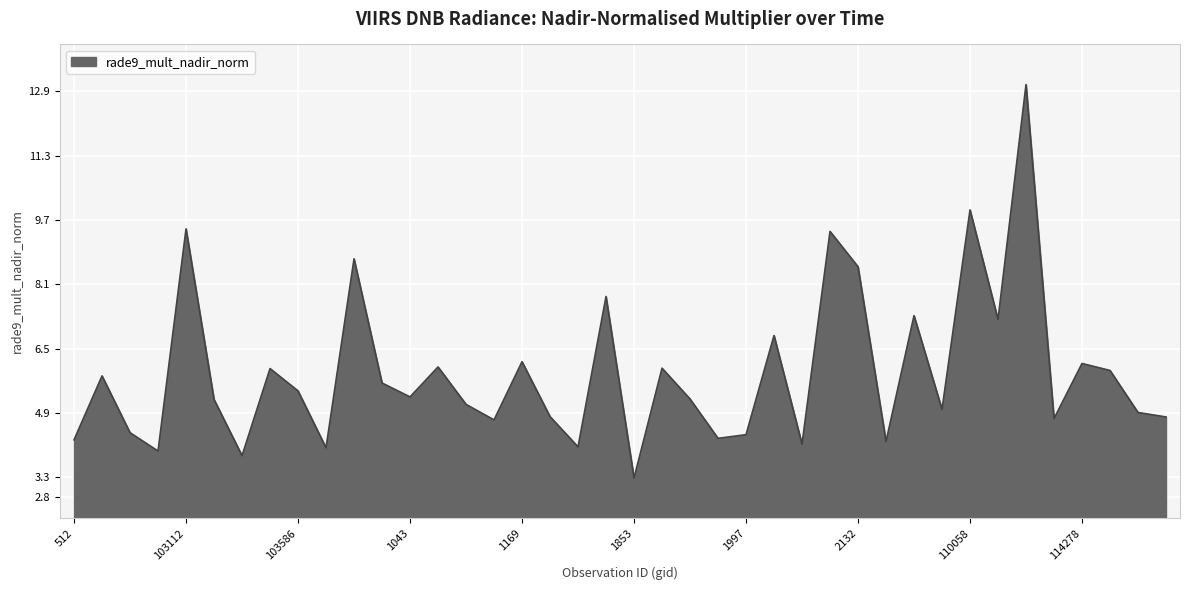

What is the maximum value shown in the chart?

13.1